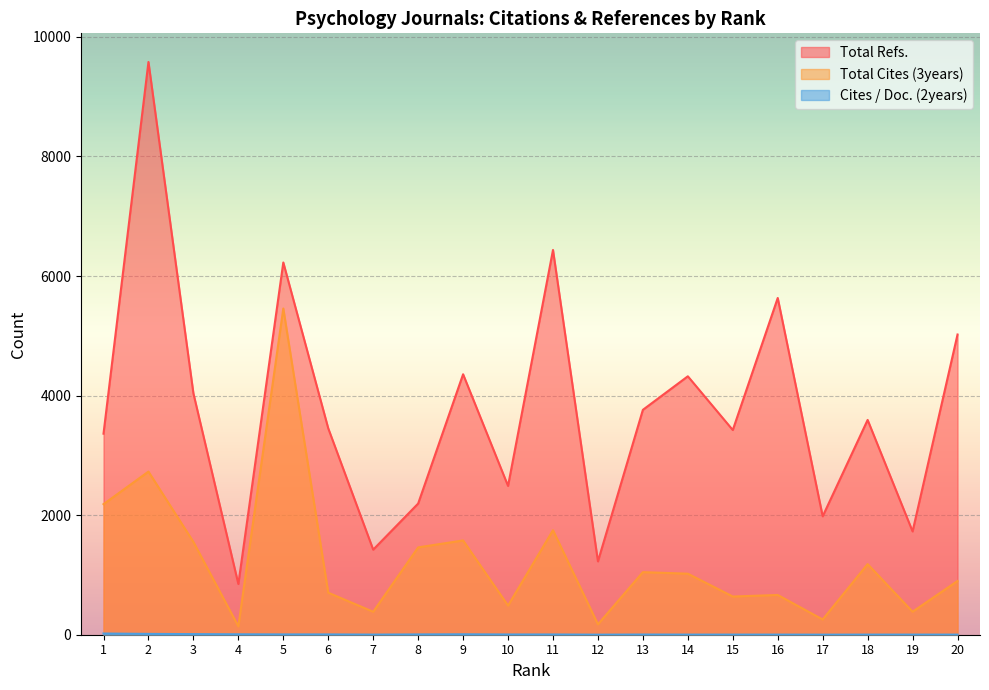

At which label does Cites / Doc. (2years) first exceed 4?

1